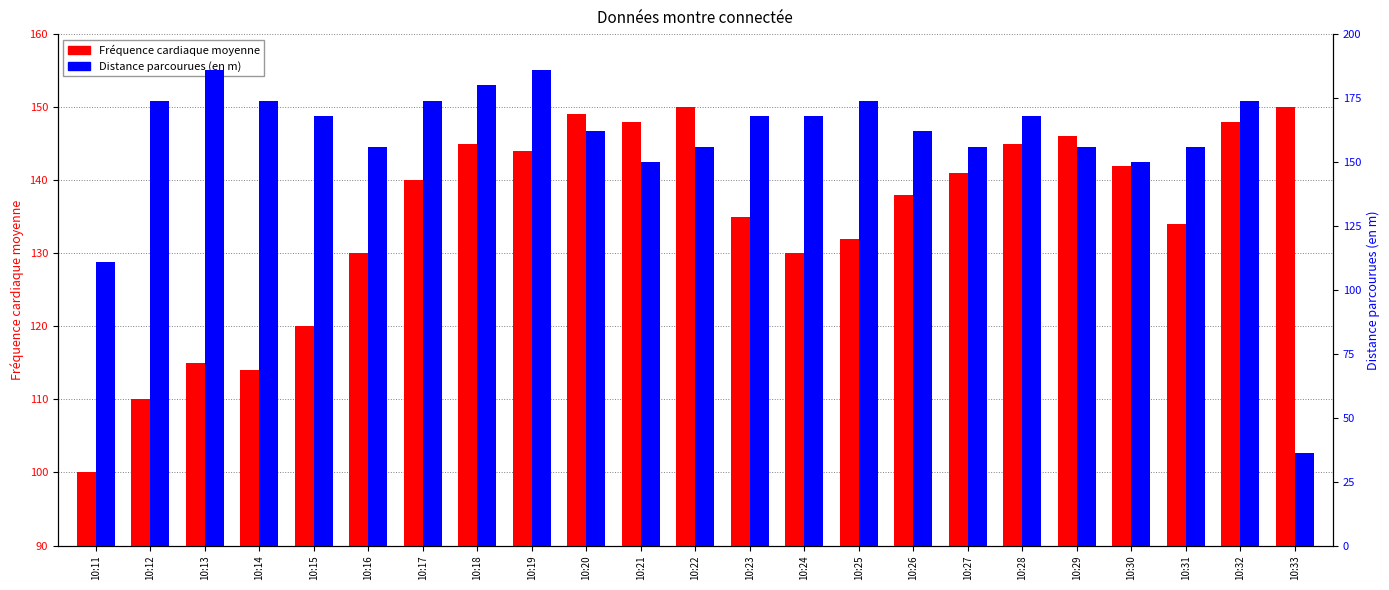

What is the sum of the Distance parcourues (en m) values at 10:25 and 10:27?

330